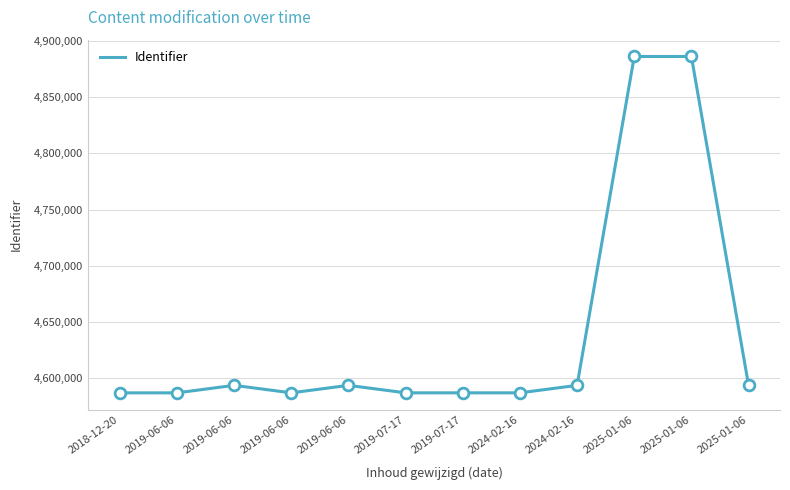

Which has a higher value, 2025-01-06 or 2025-01-06?

2025-01-06